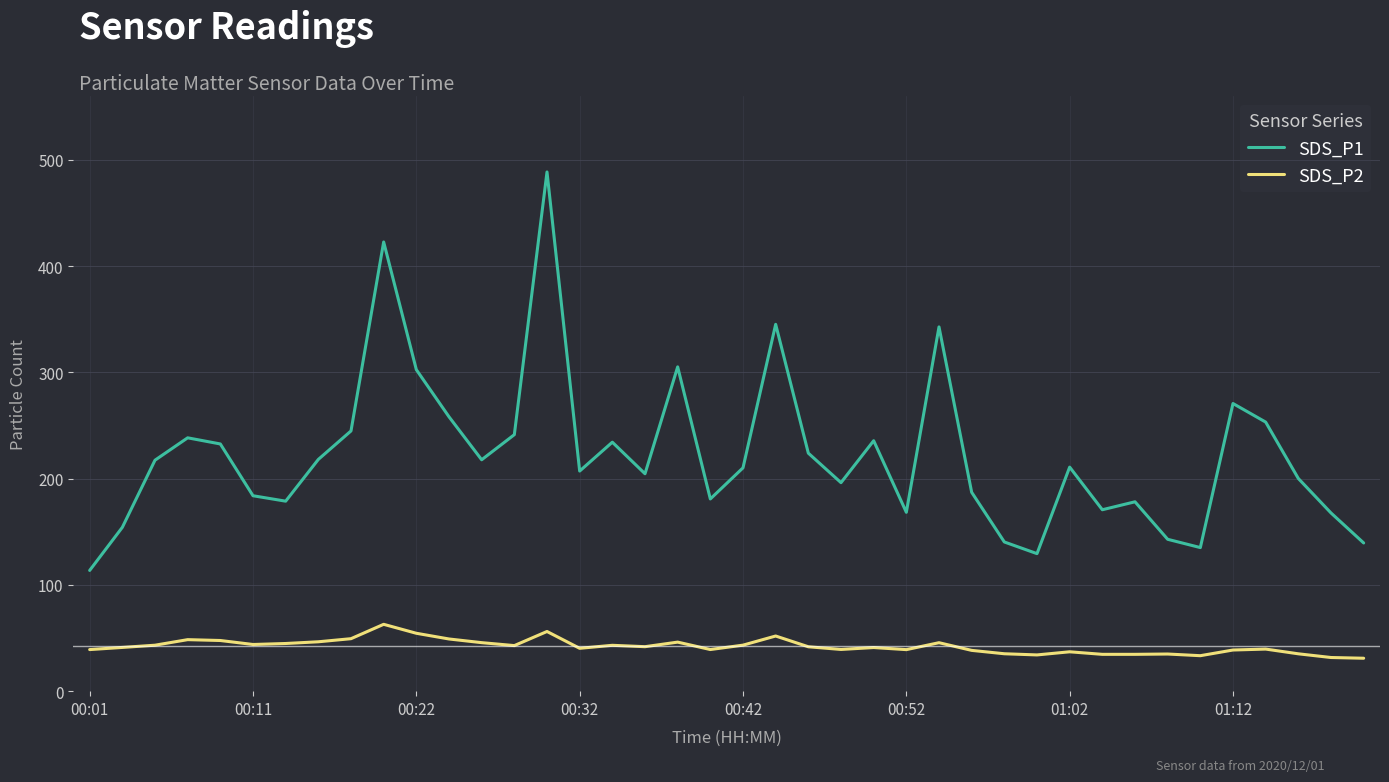

Which series has the largest total across all categories?

SDS_P1